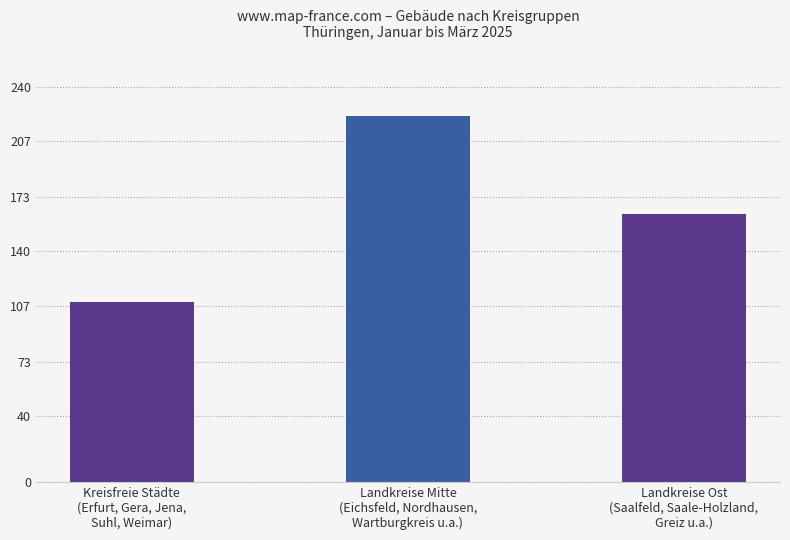

What position from the right is Landkreise Ost
(Saalfeld, Saale-Holzland,
Greiz u.a.)?

1